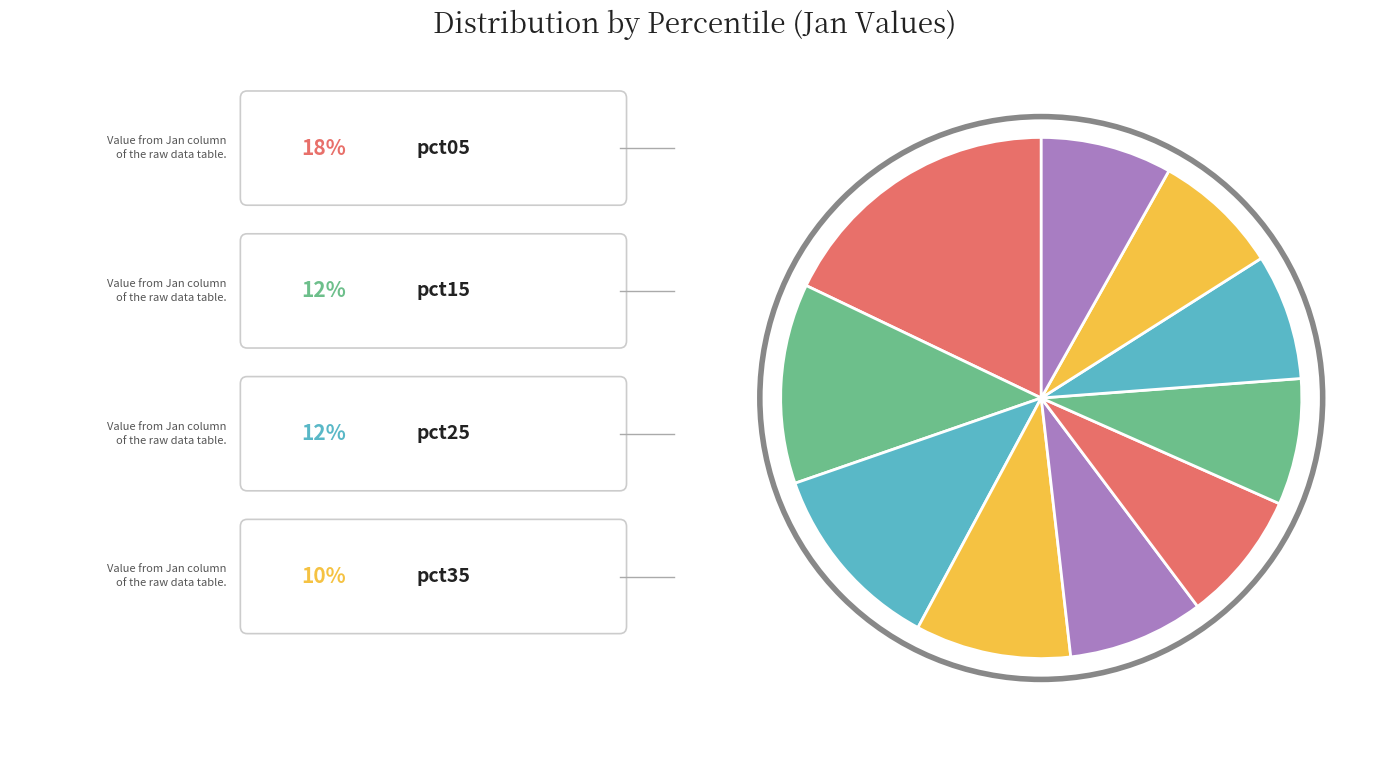

The pct75 slice represents 1% of the pie. True or false?

False